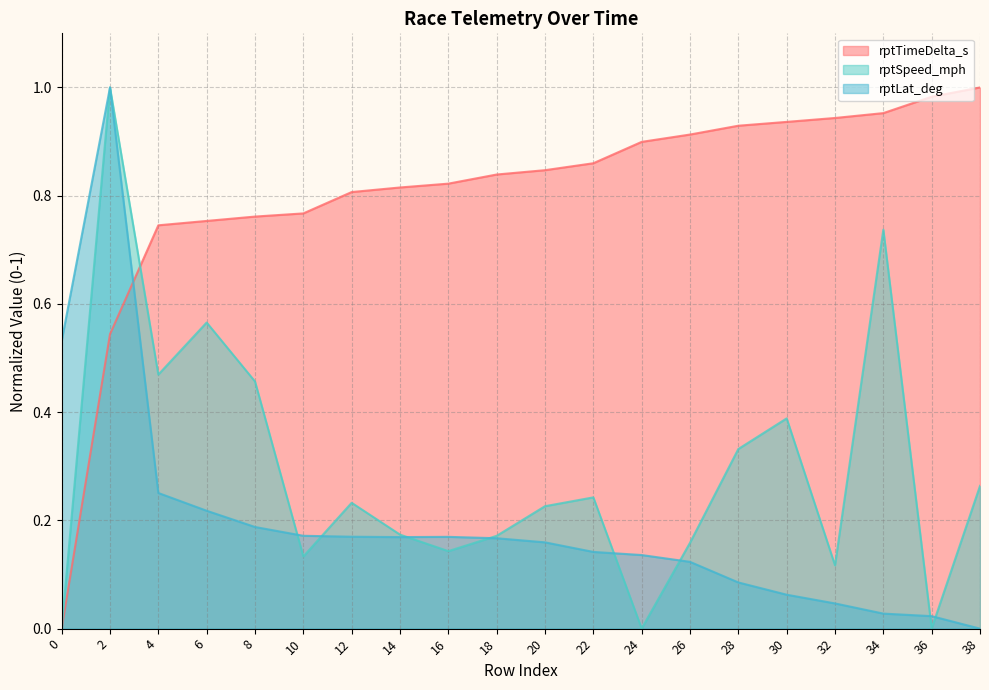

True or false: rptTimeDelta_s and rptLat_deg cross at least once.

True